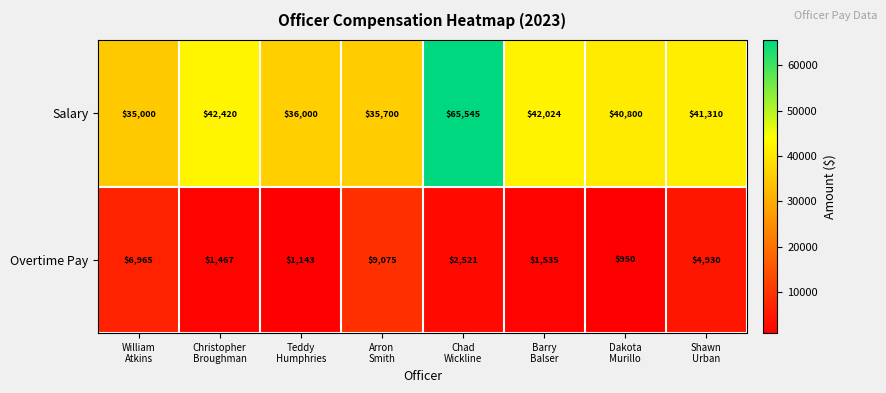

What is the difference between the maximum and minimum values in the Overtime Pay series?

8125